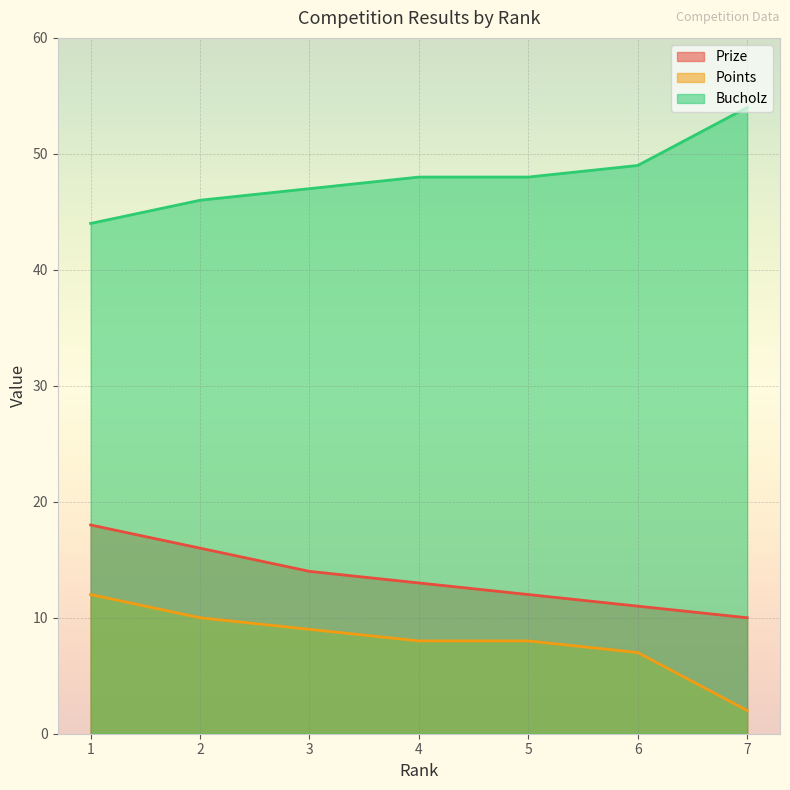

True or false: Bucholz and Points intersect in this chart.

False